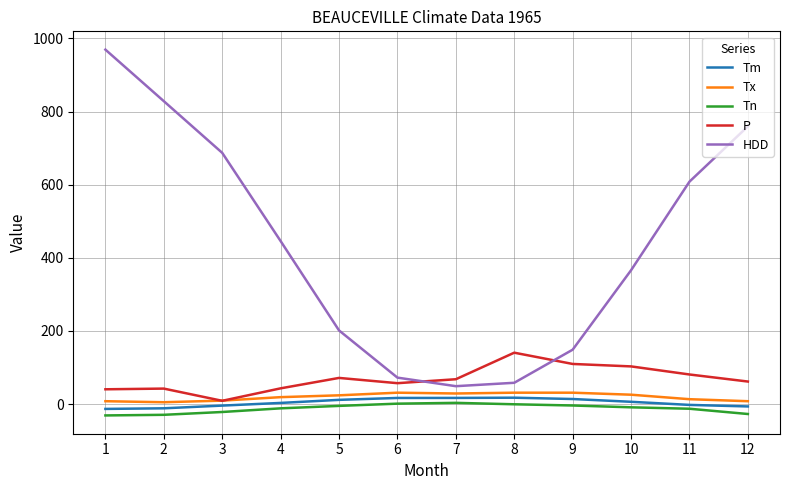

True or false: Tx has more than 0 interior local peaks.

True